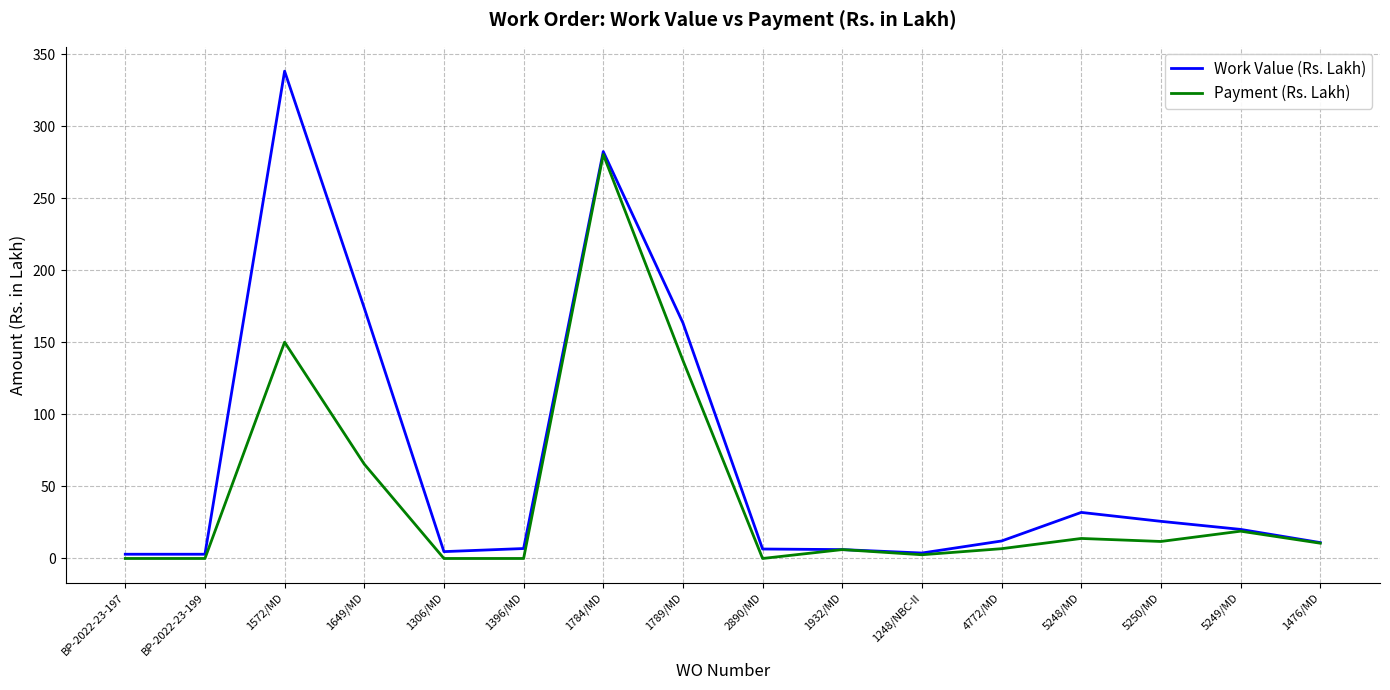

What is the spread (max minus min) of values at 5250/MD?

14.0